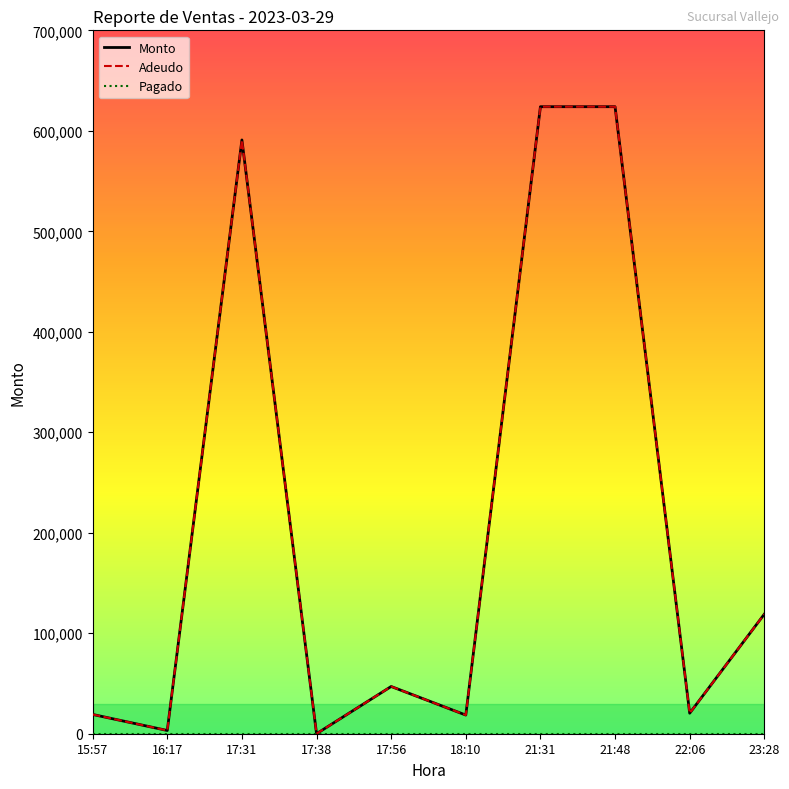

Does the chart display data point markers on the line(s)?

No